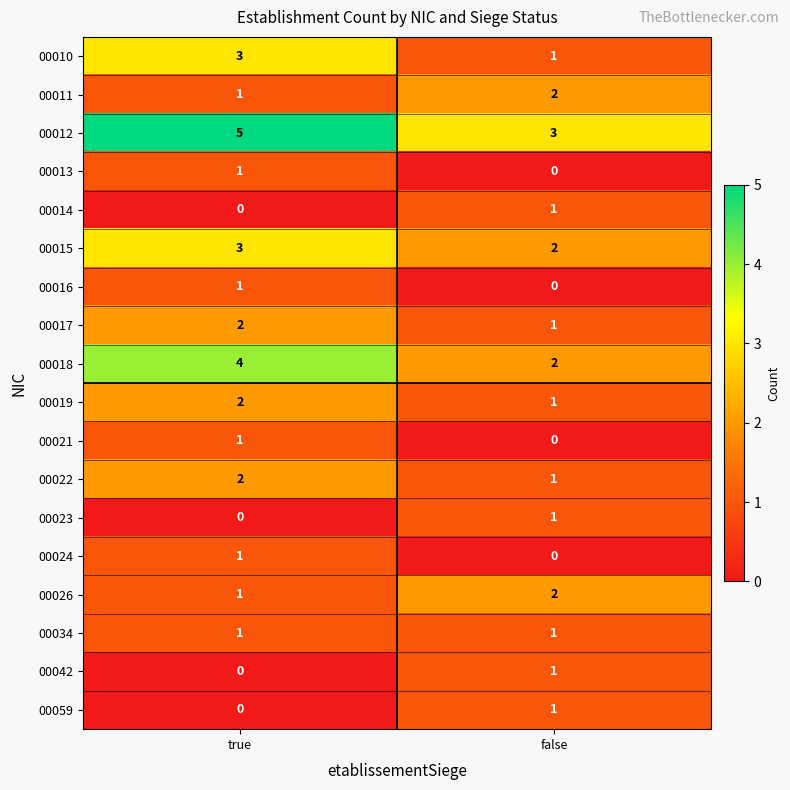

What is the sum of all 00010 values?

4